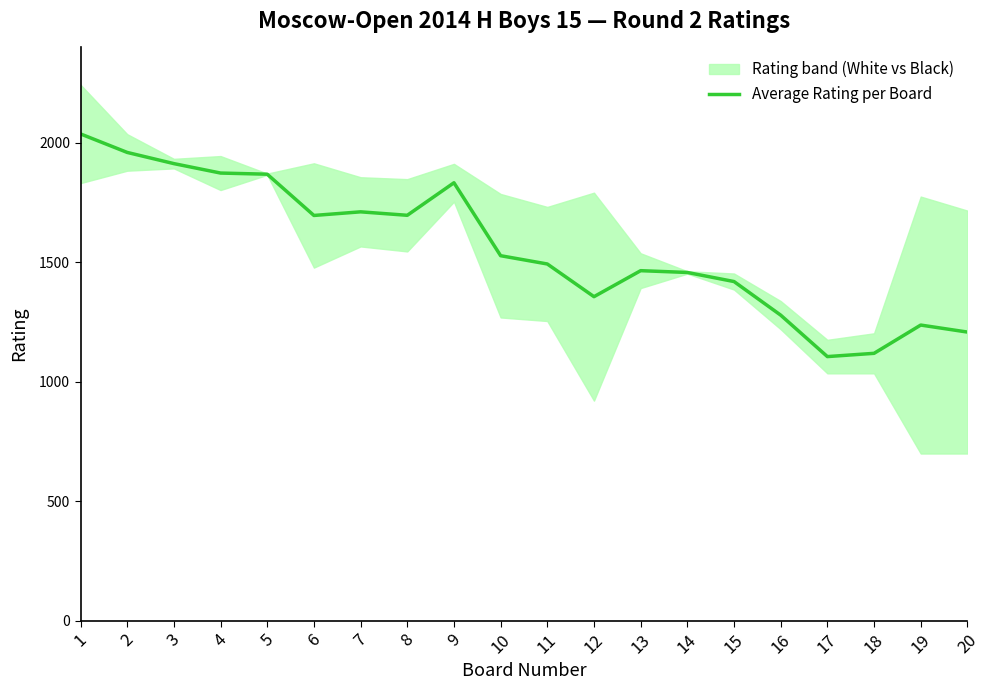

What is the minimum value shown in the chart?

1105.8